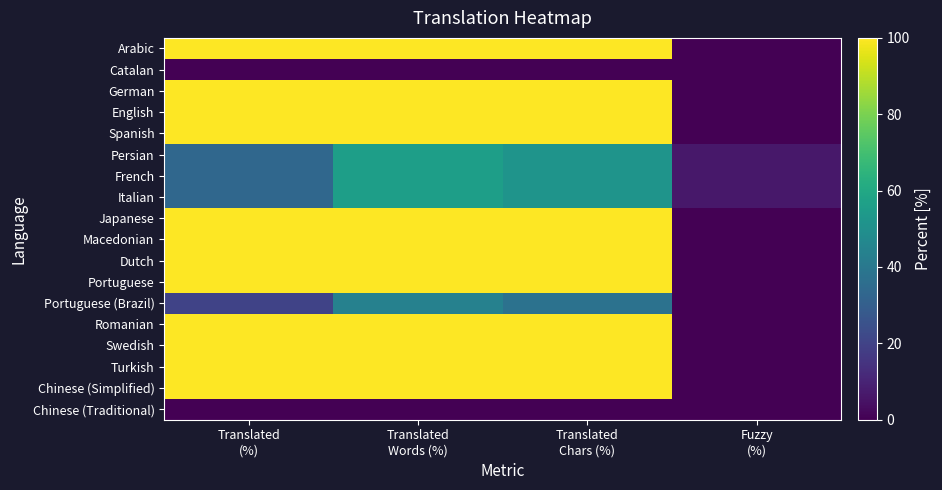

Which series has the largest total across all categories?

Arabic